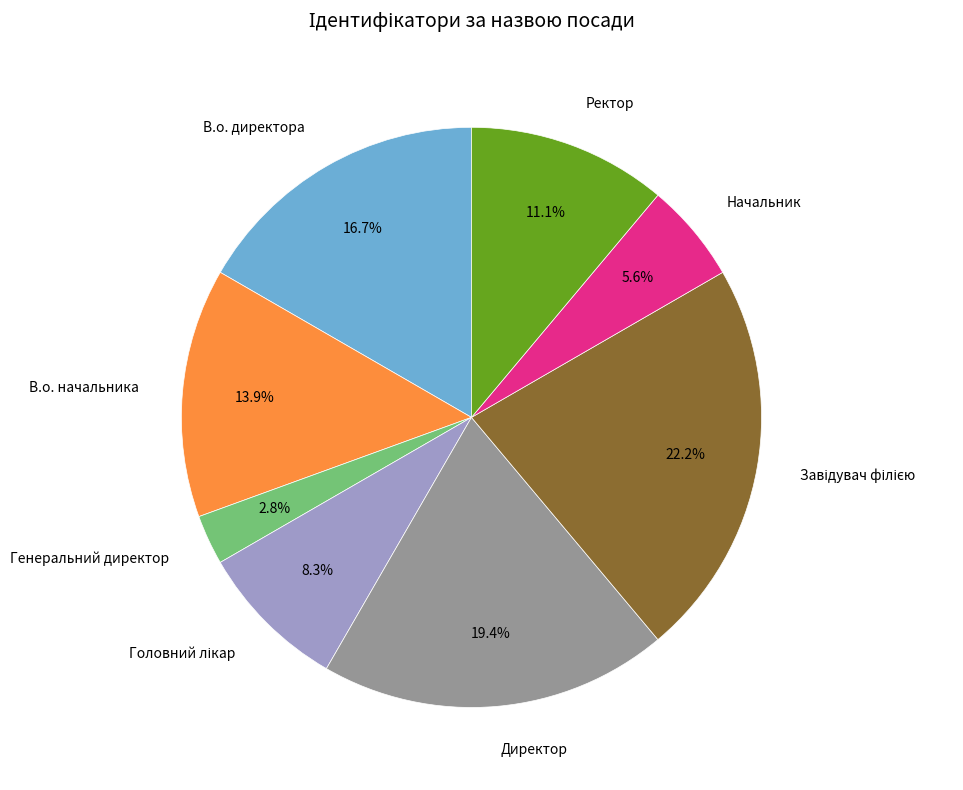

The В.о. директора slice represents 23% of the pie. True or false?

False